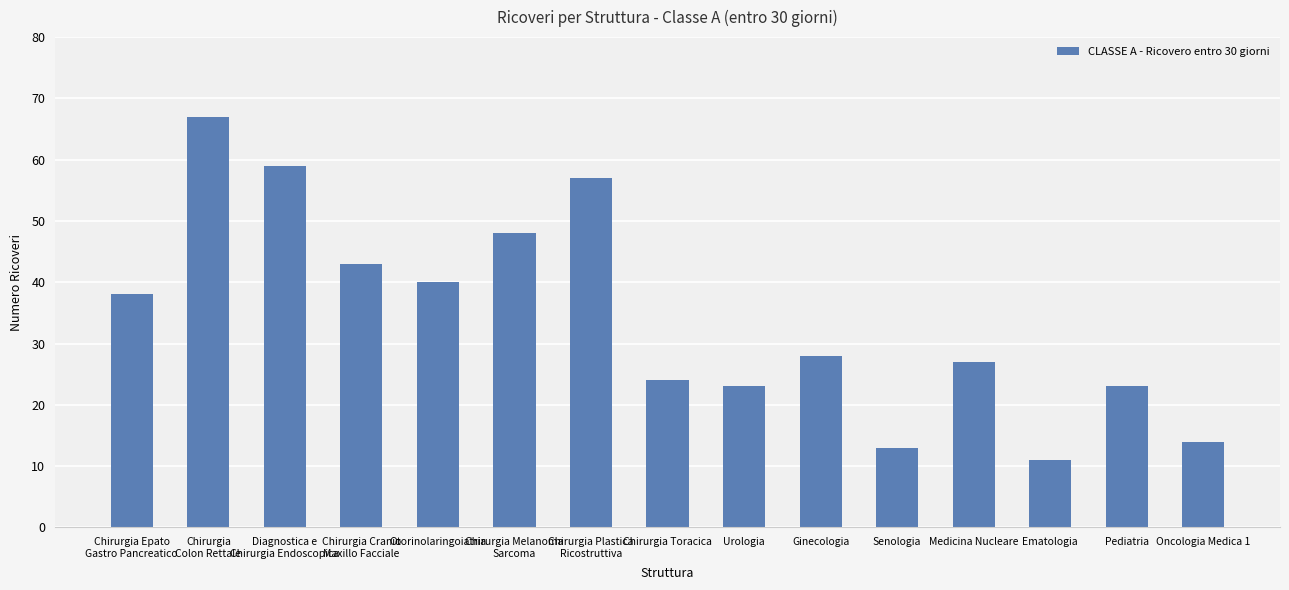

What position from the left is Medicina Nucleare?

12